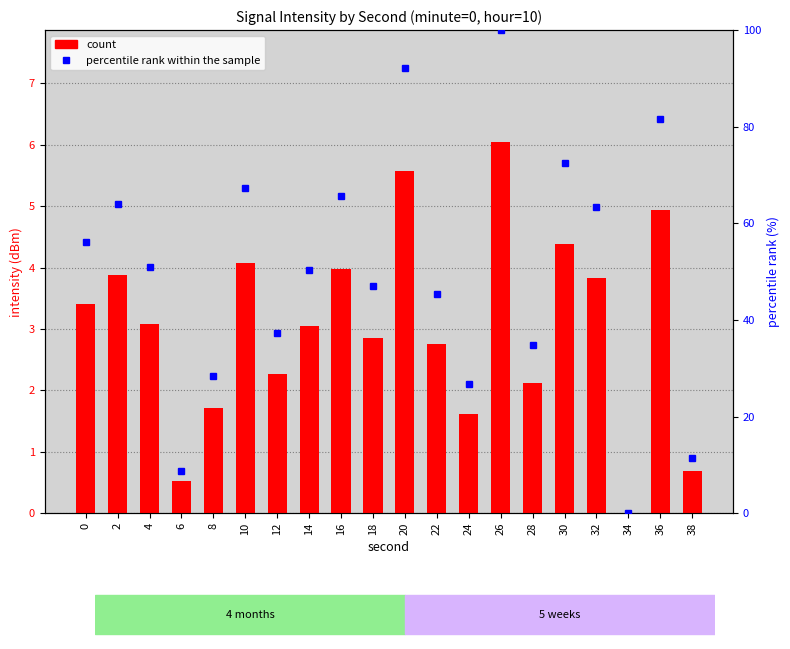

Which category has the highest value in the percentile rank within the sample series?

26